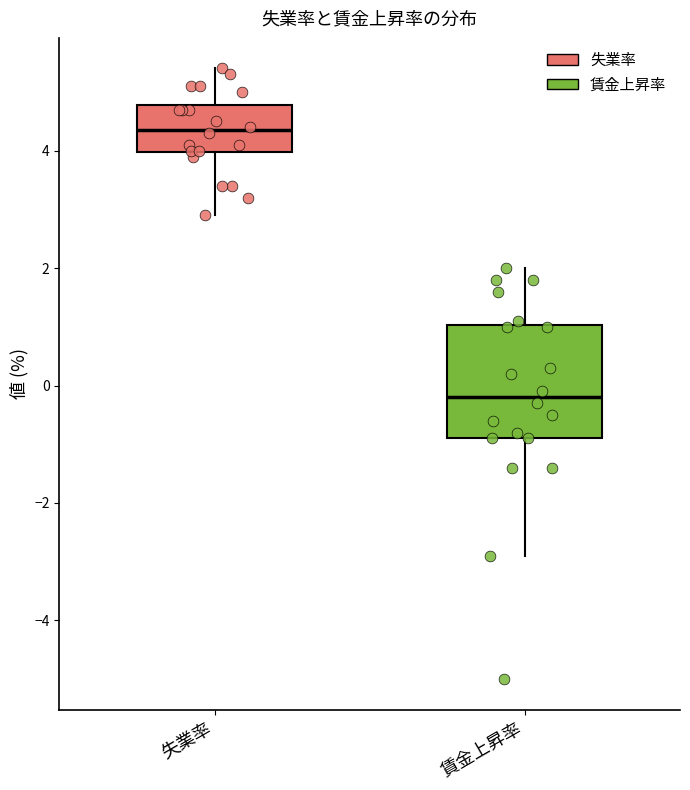

Reading left to right, read every box against the y-axis: the position of its median line, the range the box covers, and the ends of its whiskers. The values are not printed on the chart, so give them approximately, as read against the axis.

失業率: median 4.4, box 4.0 to 4.8, whiskers 3.0 to 5.4
賃金上昇率: median -0.2, box -0.8 to 1.0, whiskers -2.8 to 2.0